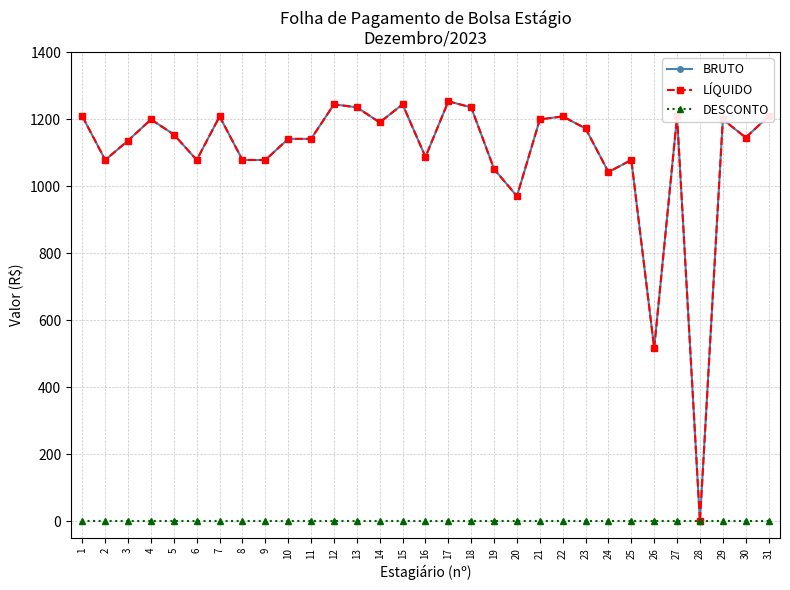

Does the chart have visible grid lines?

Yes